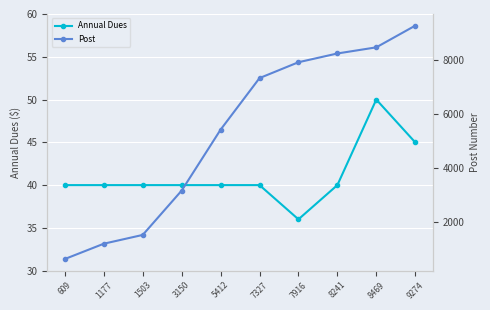

Between 1177 and 8241, which series saw the biggest shift?

Post